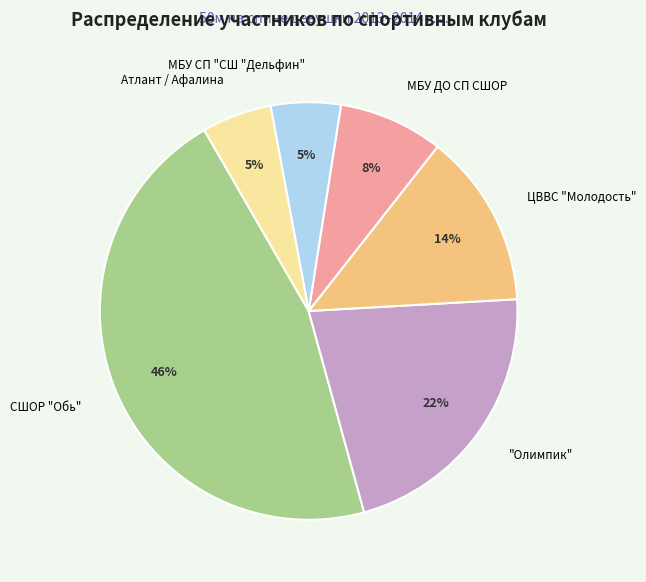

To the nearest percent, what is the average slice percentage?

17%